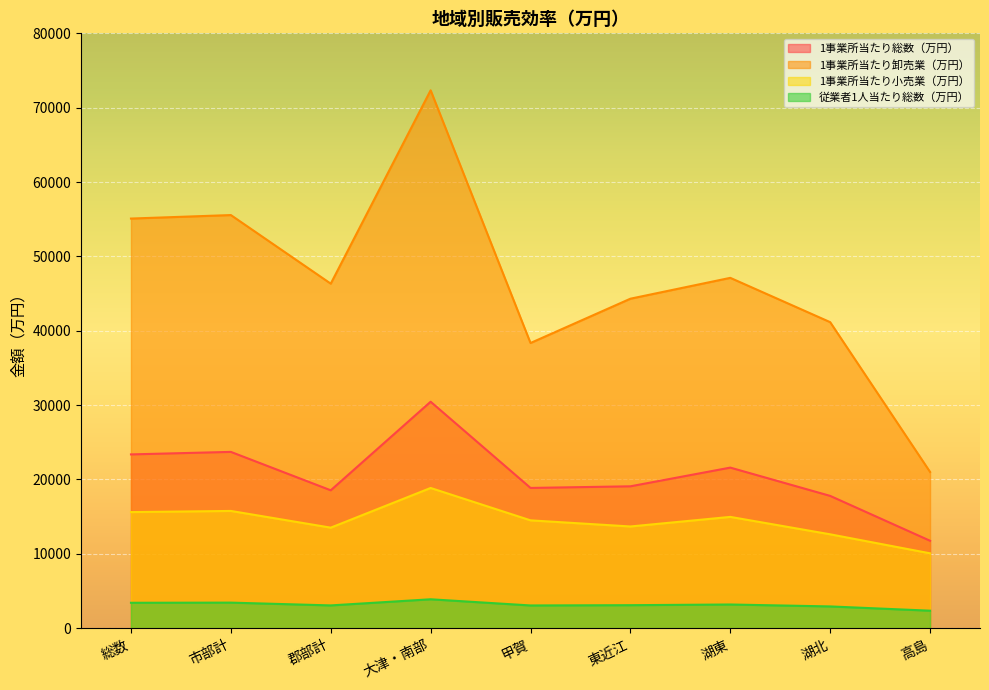

What is the spread (max minus min) of values at 湖北?

38229